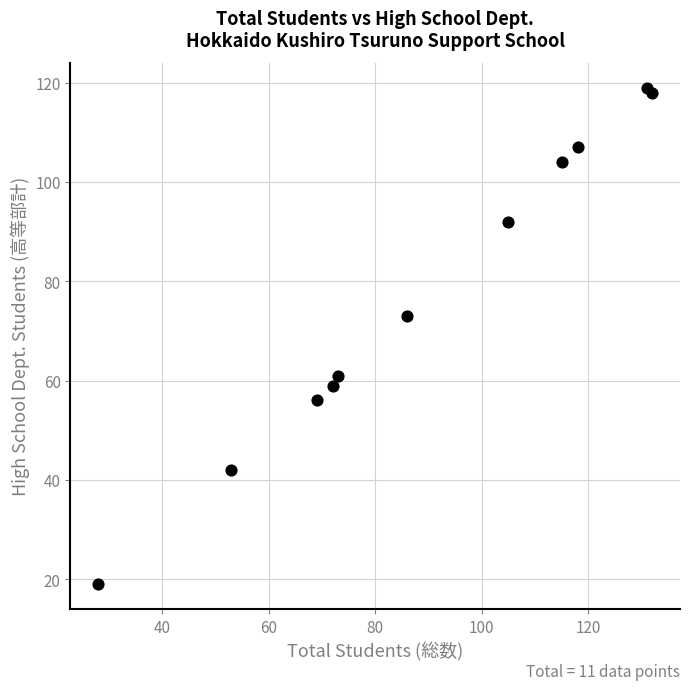

What Y value in the scatter plot is closest to 69?

73